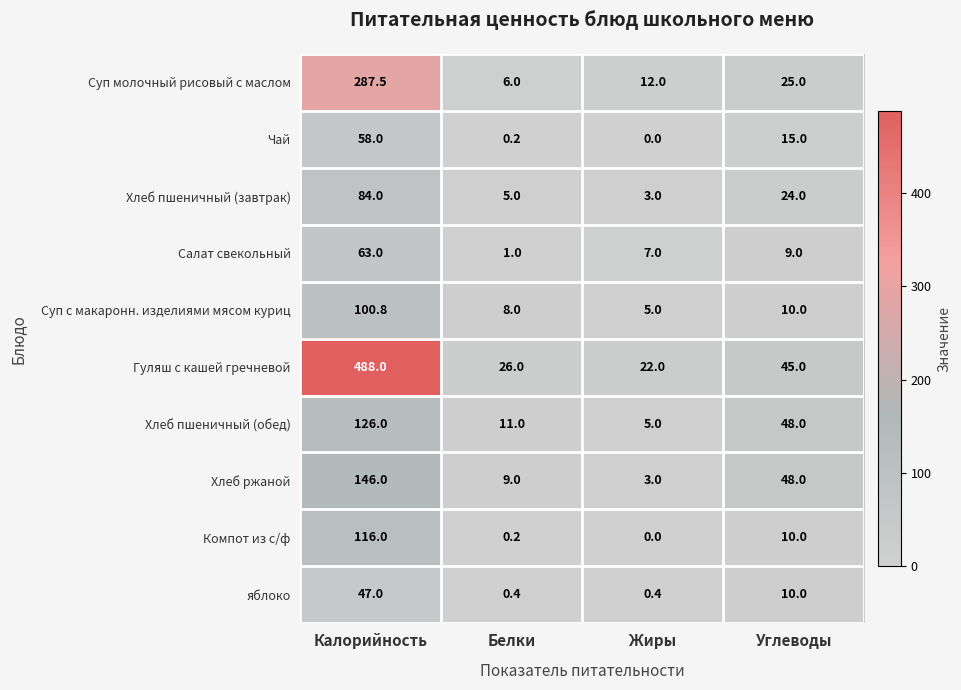

Which series has the largest range (max minus min)?

Гуляш с кашей гречневой